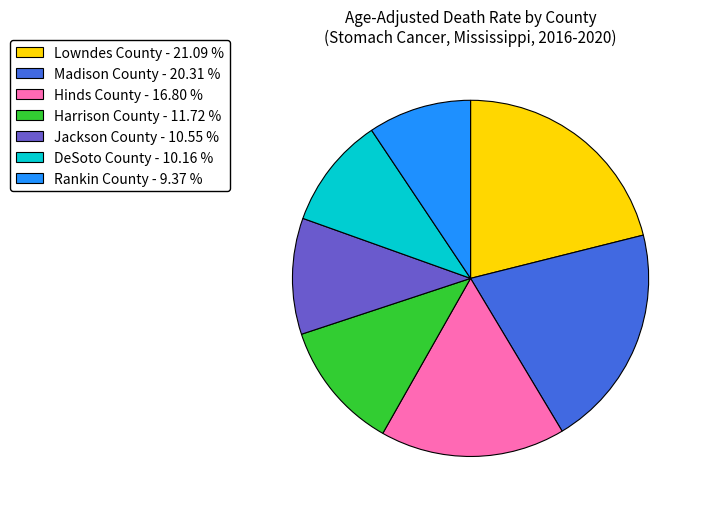

What is the ratio of the value at Madison County - 20.31 % to the value at DeSoto County - 10.16 %?

2.0